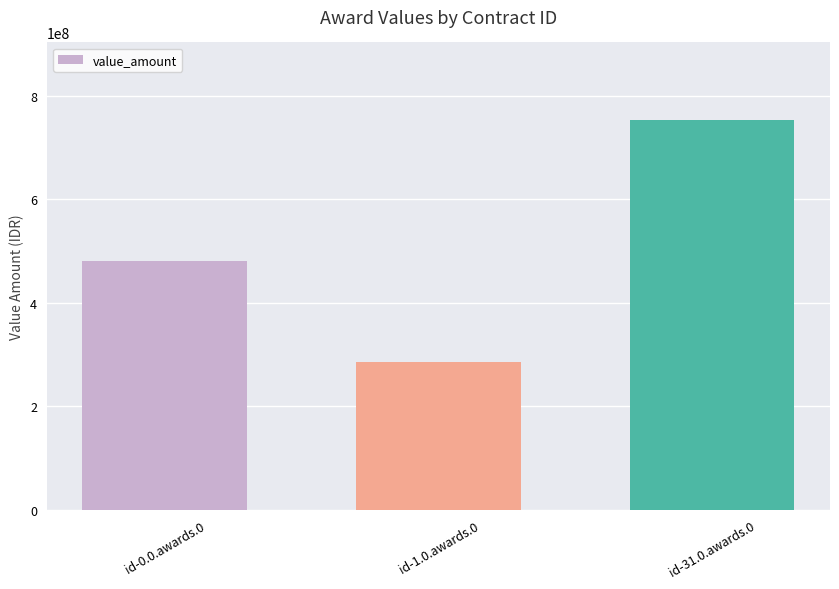

True or false: the data shows 682888886 at id-0.0.awards.0.

False